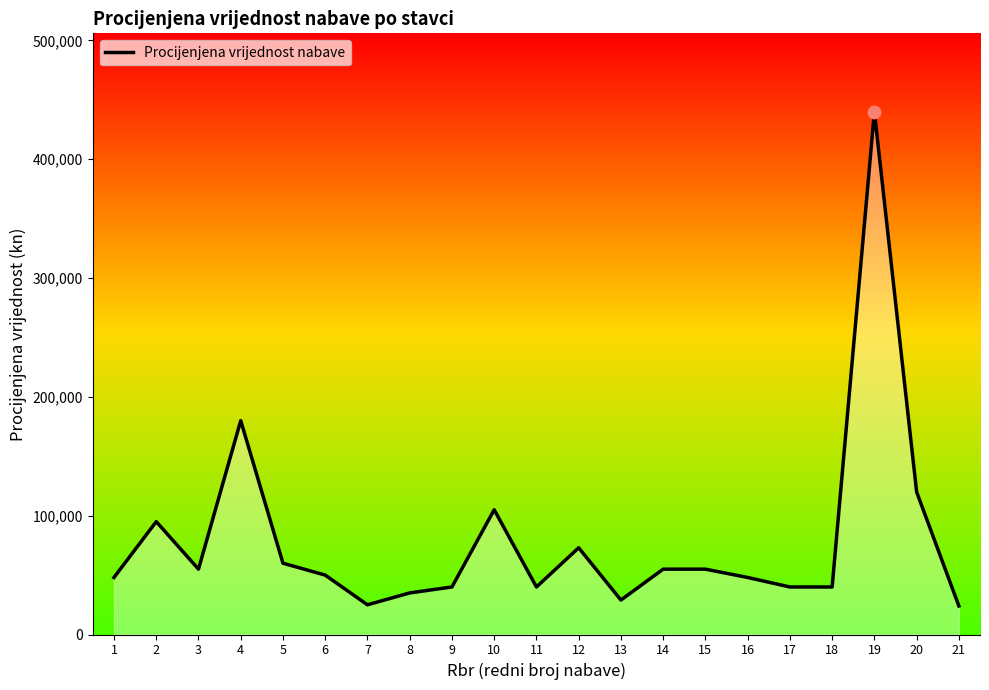

Approximately how many times larger is the value at 3 compared to 18?

1.4